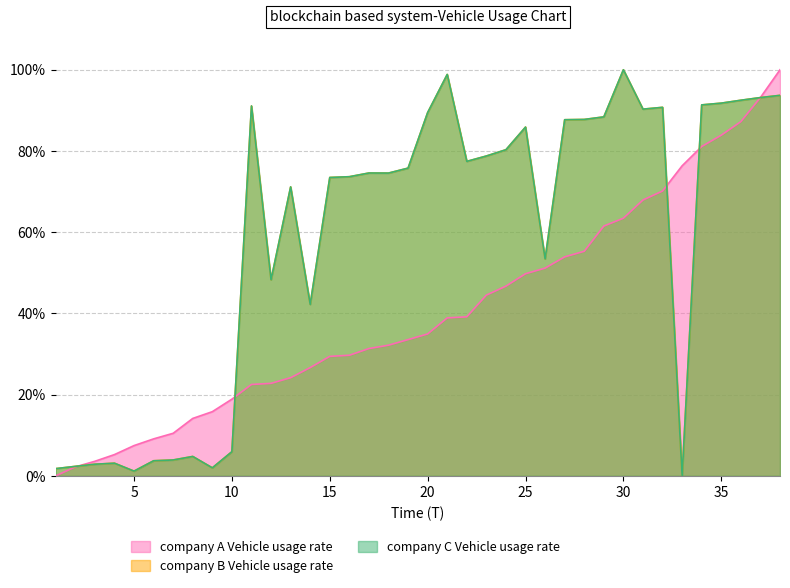

What is the value of the company B Vehicle usage rate (start) point at the 18th from the left?

74.6